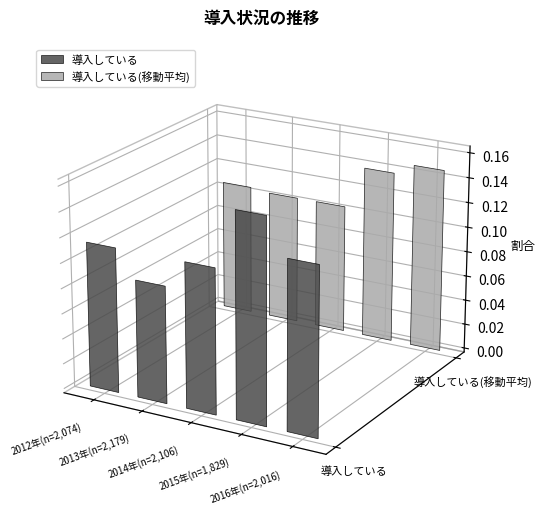

The 導入している series shows 0.1 at 2016年(n=2,016). True or false?

True